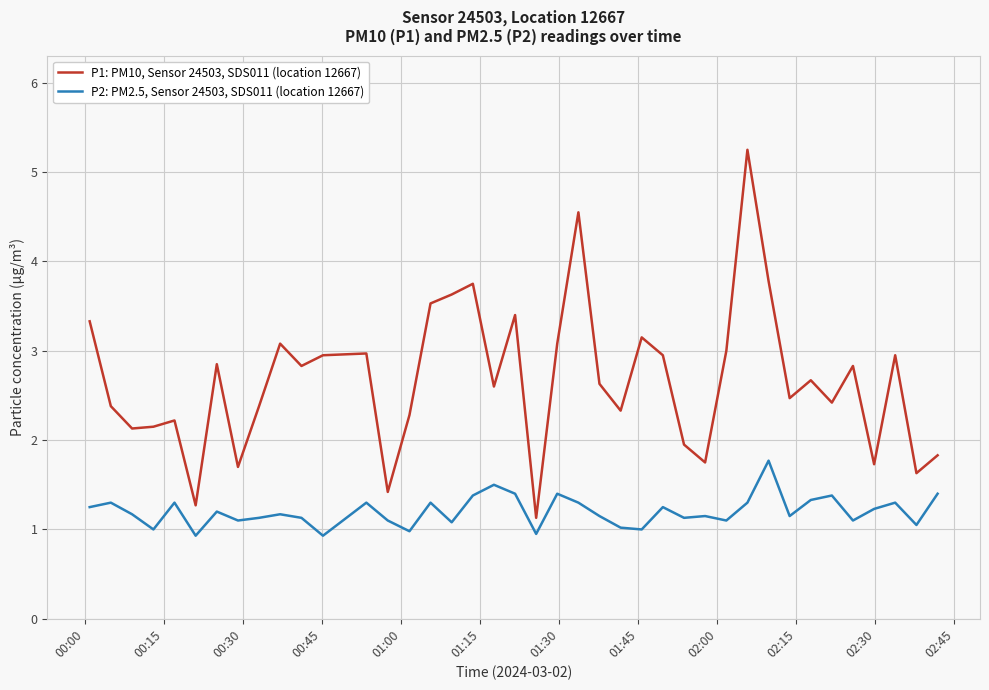

Which series has the largest range (max minus min)?

P1: PM10, Sensor 24503, SDS011 (location 12667)